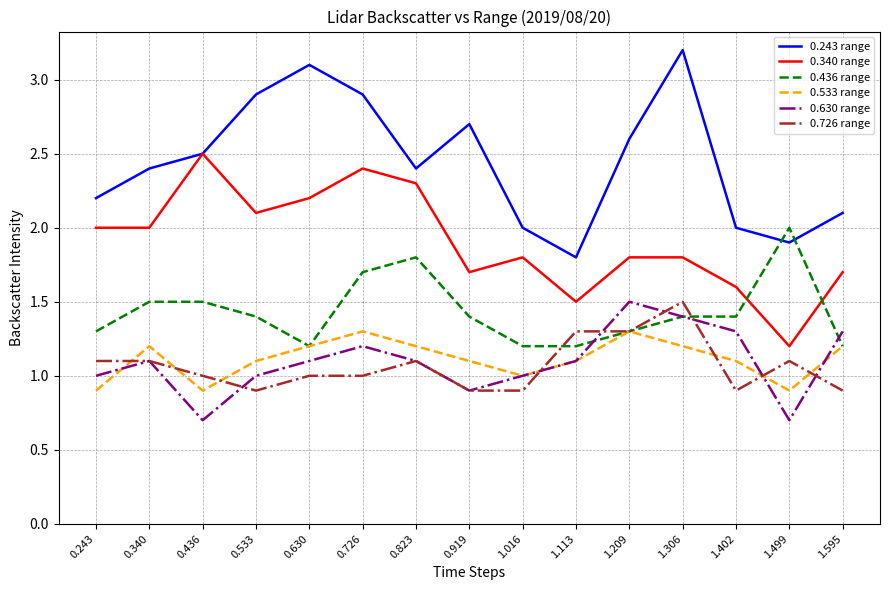

Read the 0.436 range value at 0.919.

1.4